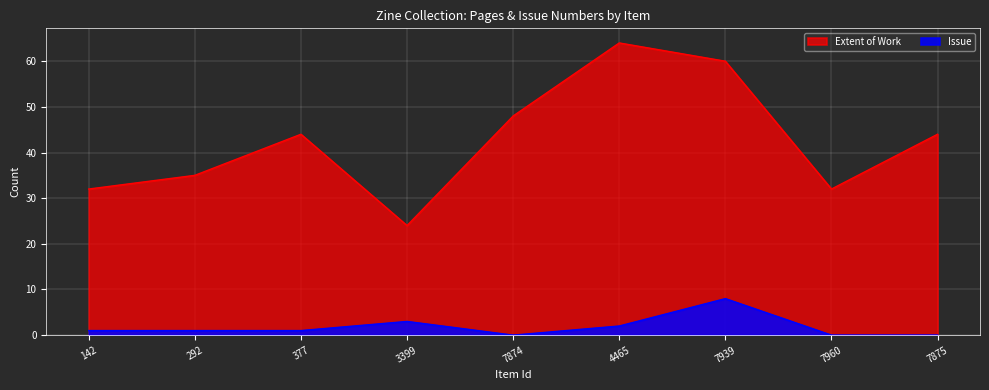

List the series in order of their overall mean, lowest first.

Issue, Extent of Work